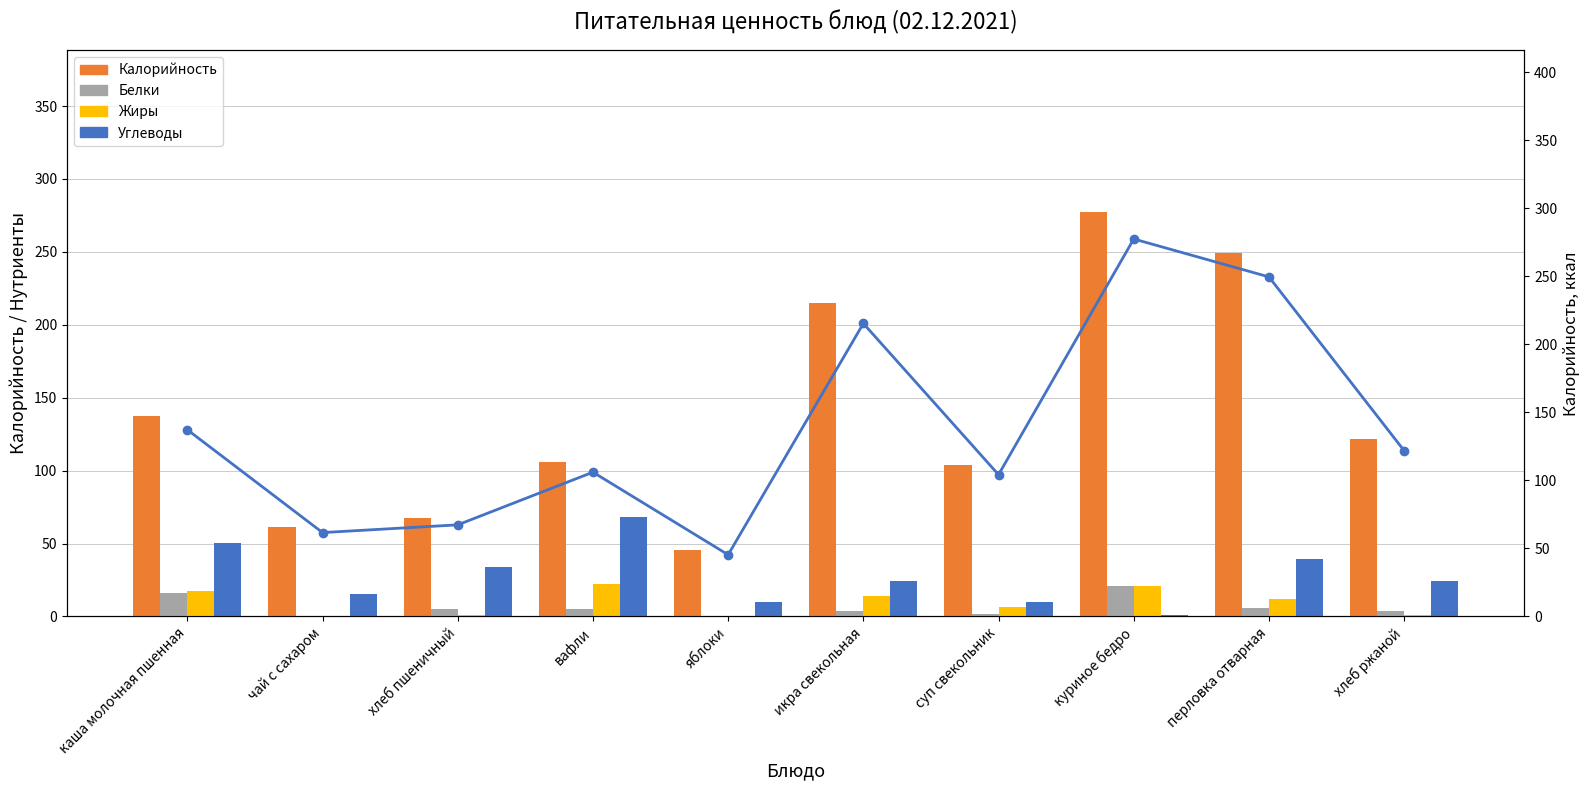

The value of Белки at каша молочная пшенная is 23.4. True or false?

False